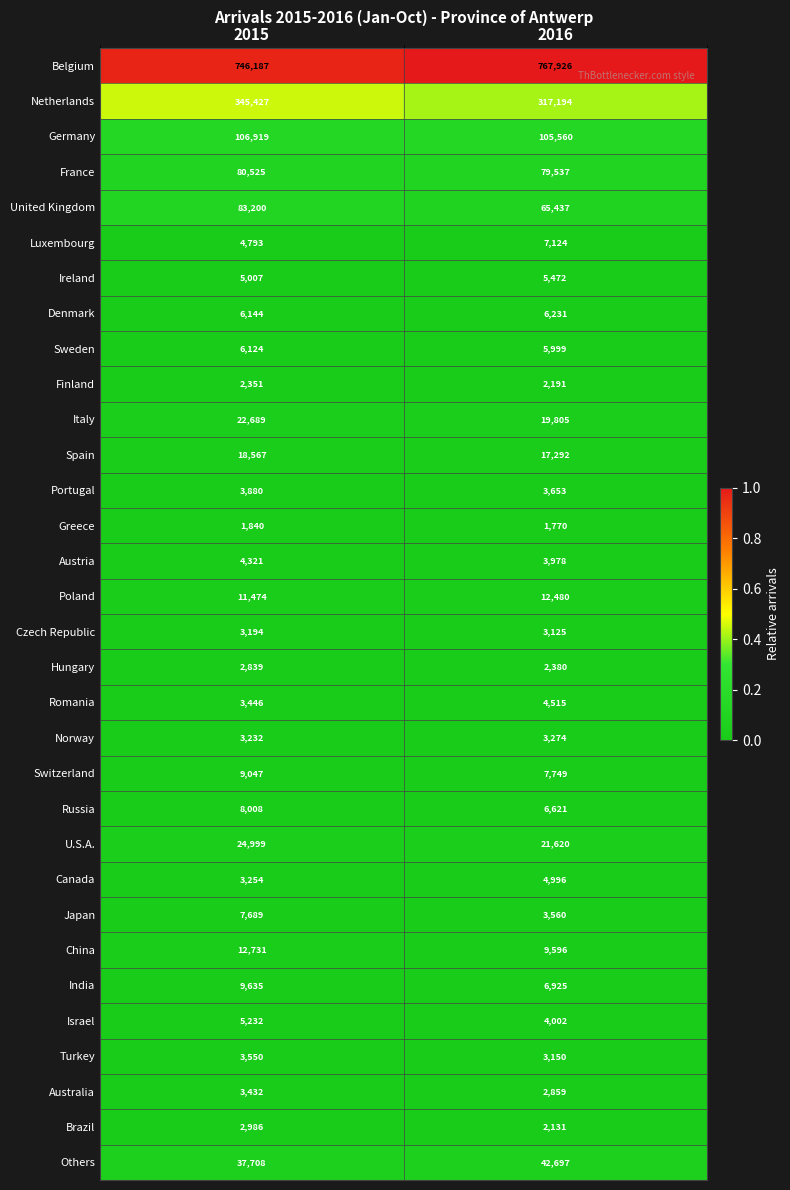

What is the total value across all series at 2016?

1550849